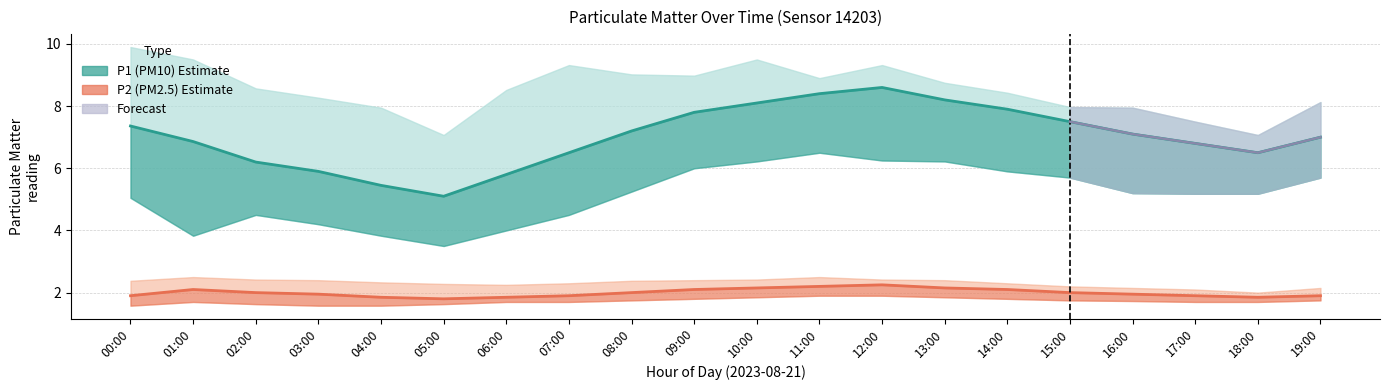

True or false: P1_lower has a value of 5.7 at 15:00.

True